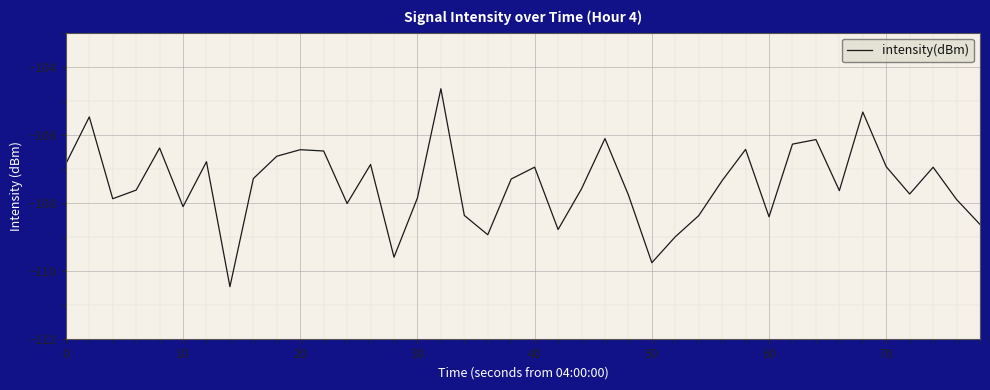

What is the greatest value displayed?

-104.6